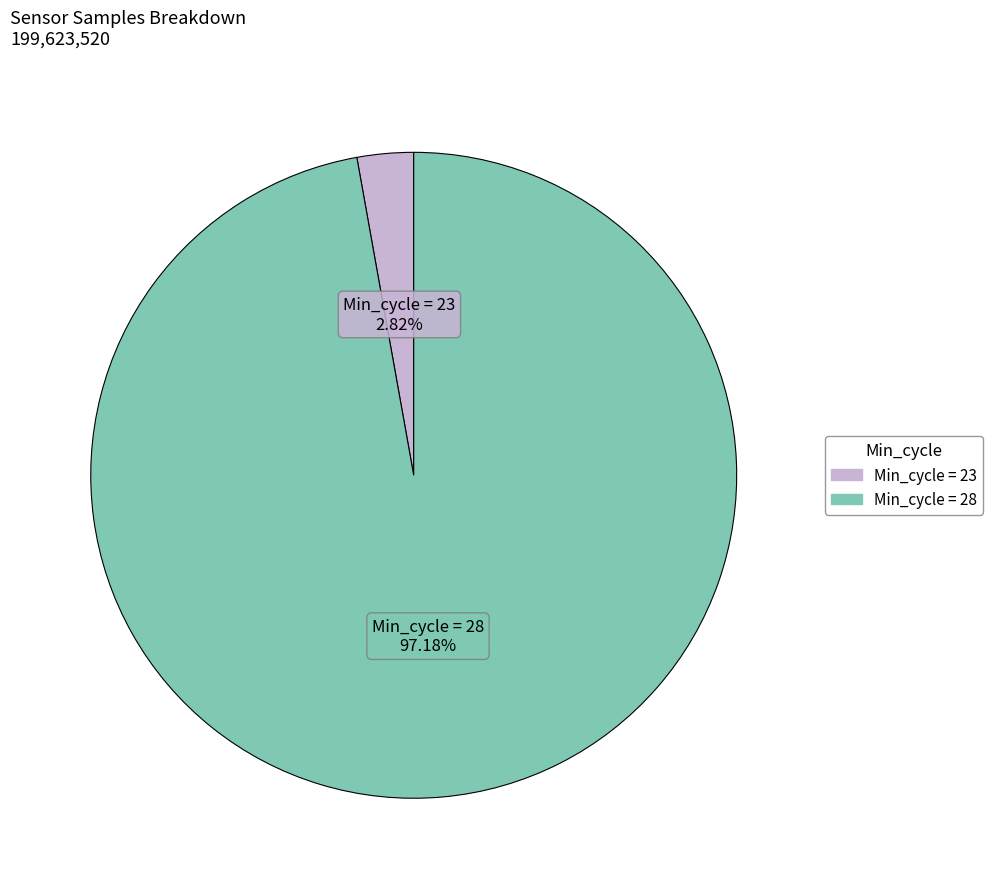

Is there any slice that represents more than half of the pie?

Yes